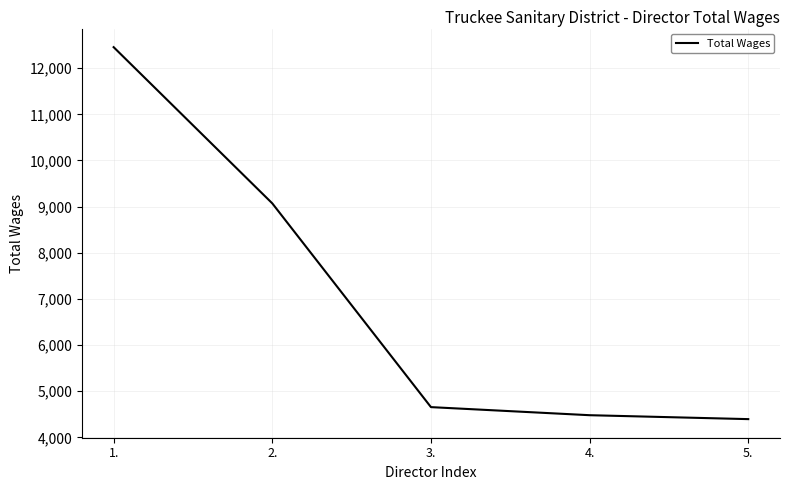

List the labels in order of value, smallest first.

5., 4., 3., 2., 1.